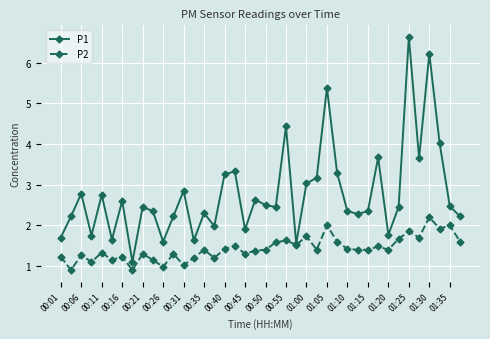

How many lines are shown in the chart?

2